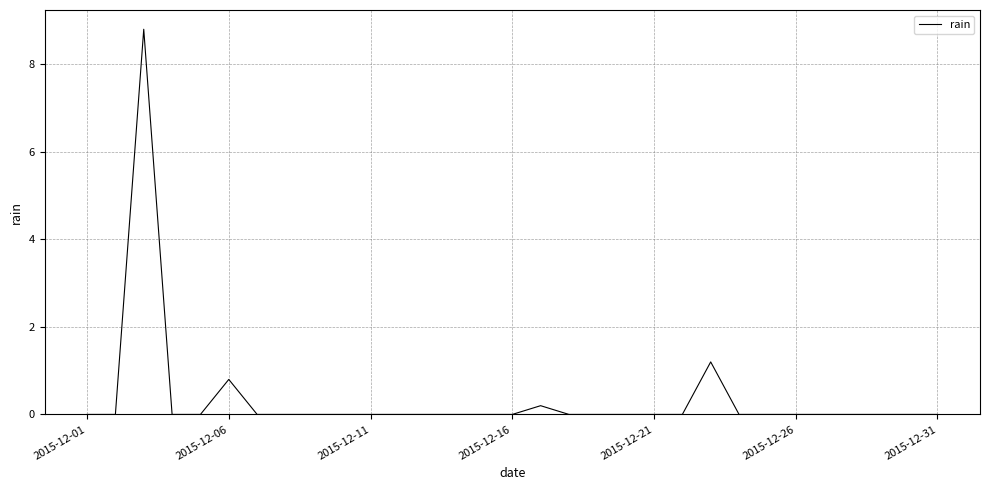

What is the maximum value shown in the chart?

8.8